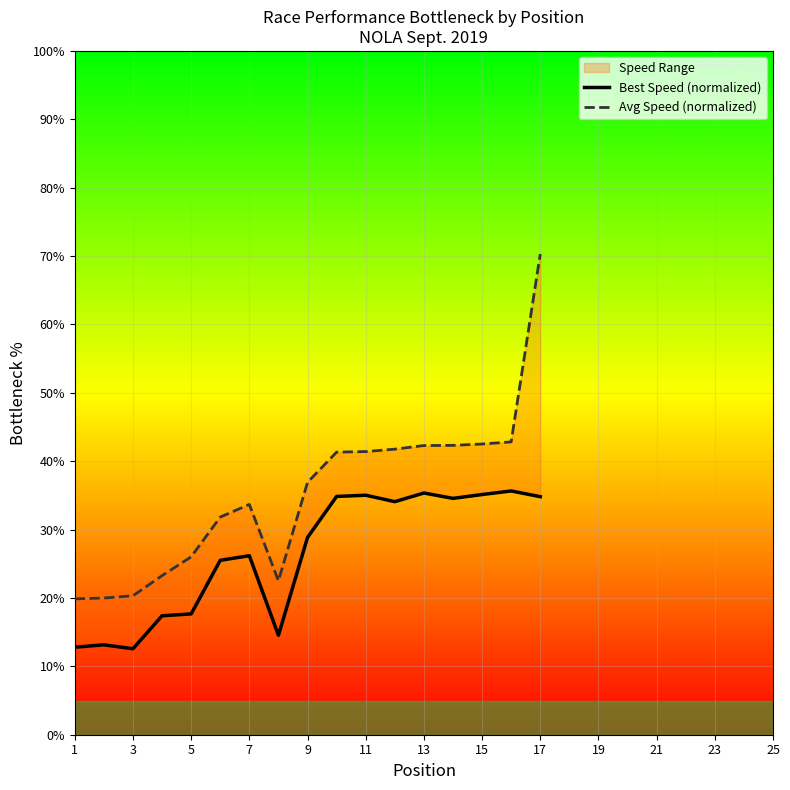

Reading left to right, list all the values displayed in this chart.

Best Speed (normalized): 12.8	13.1	12.6	17.4	17.7	25.5	26.2	14.5	28.8	34.8	35.0	34.1	35.4	34.6	35.1	35.6	34.8
Avg Speed (normalized): 19.9	20.0	20.3	23.3	26.0	31.8	33.7	22.5	36.9	41.3	41.4	41.8	42.3	42.3	42.5	42.8	70.3